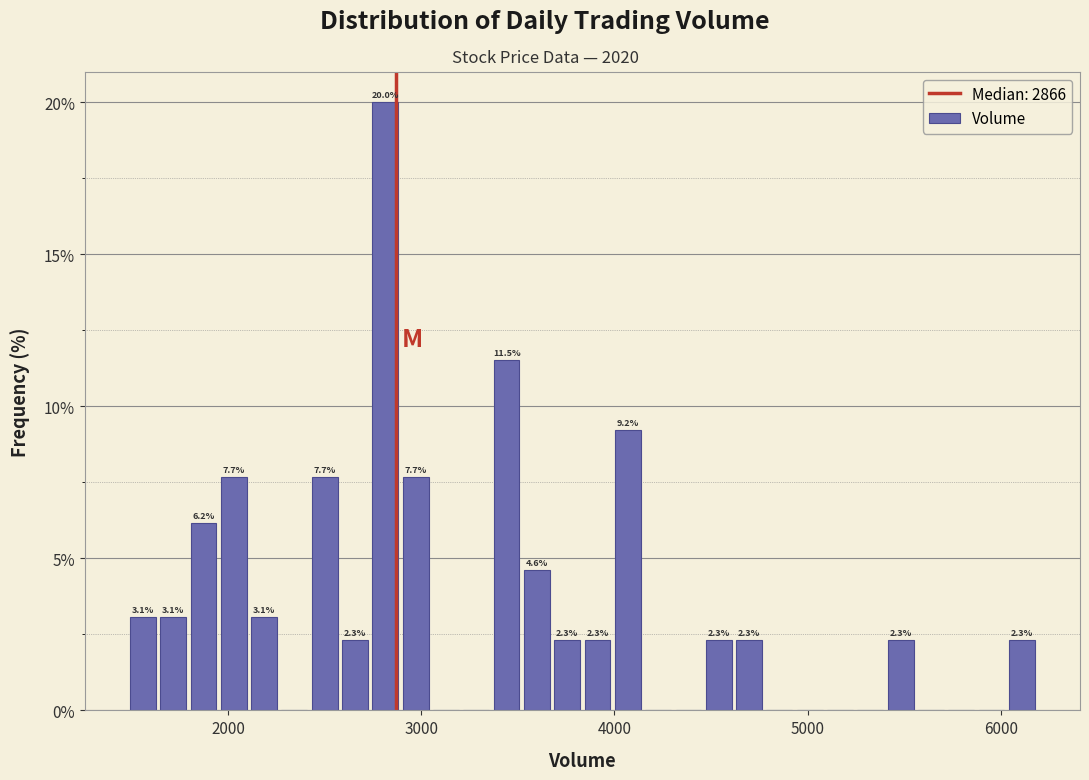

Around what value on the x-axis is the tallest bar? Give the approximate position of its centre, as read against the axis.

2800